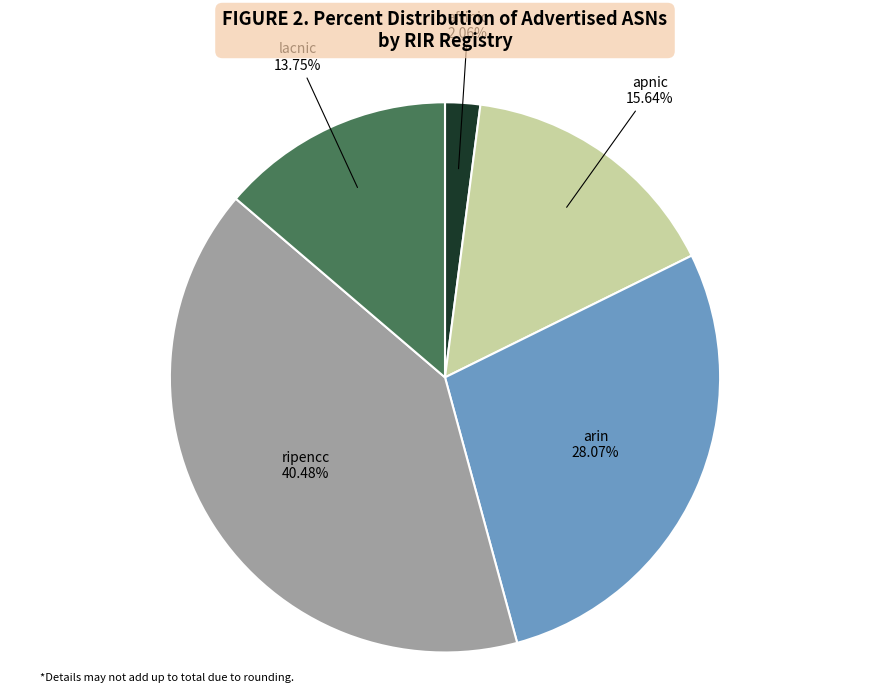

How many slices are in this pie chart?

5